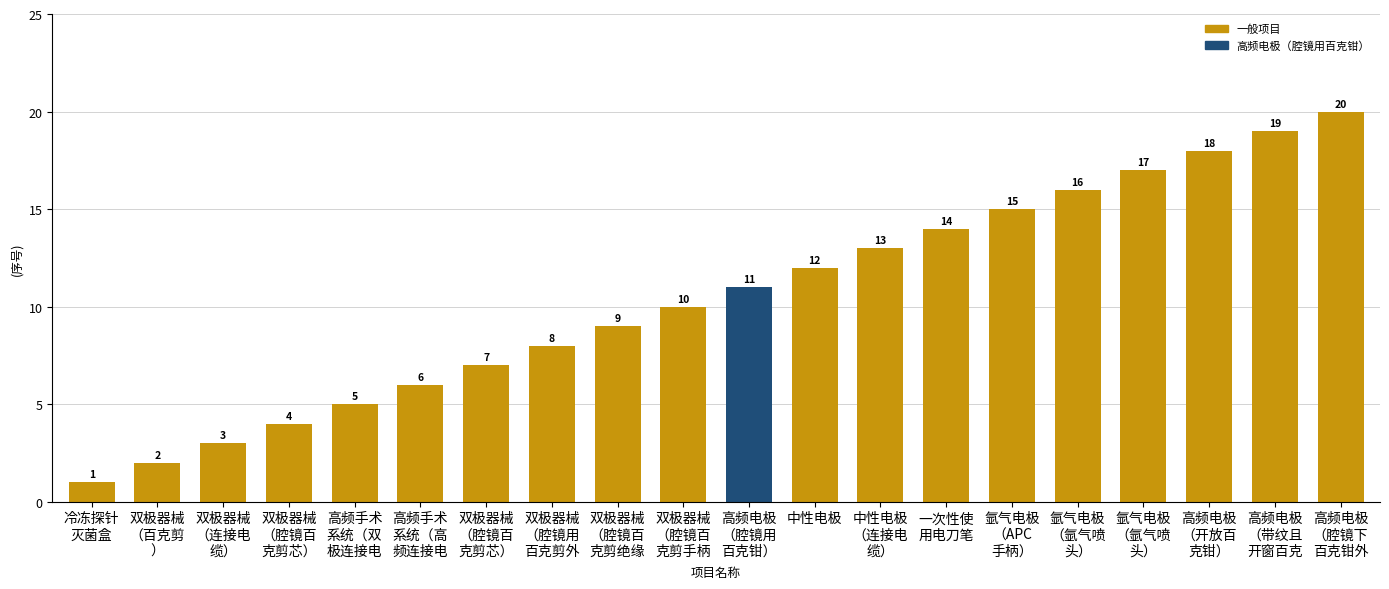

How many categories are shown in the chart?

20